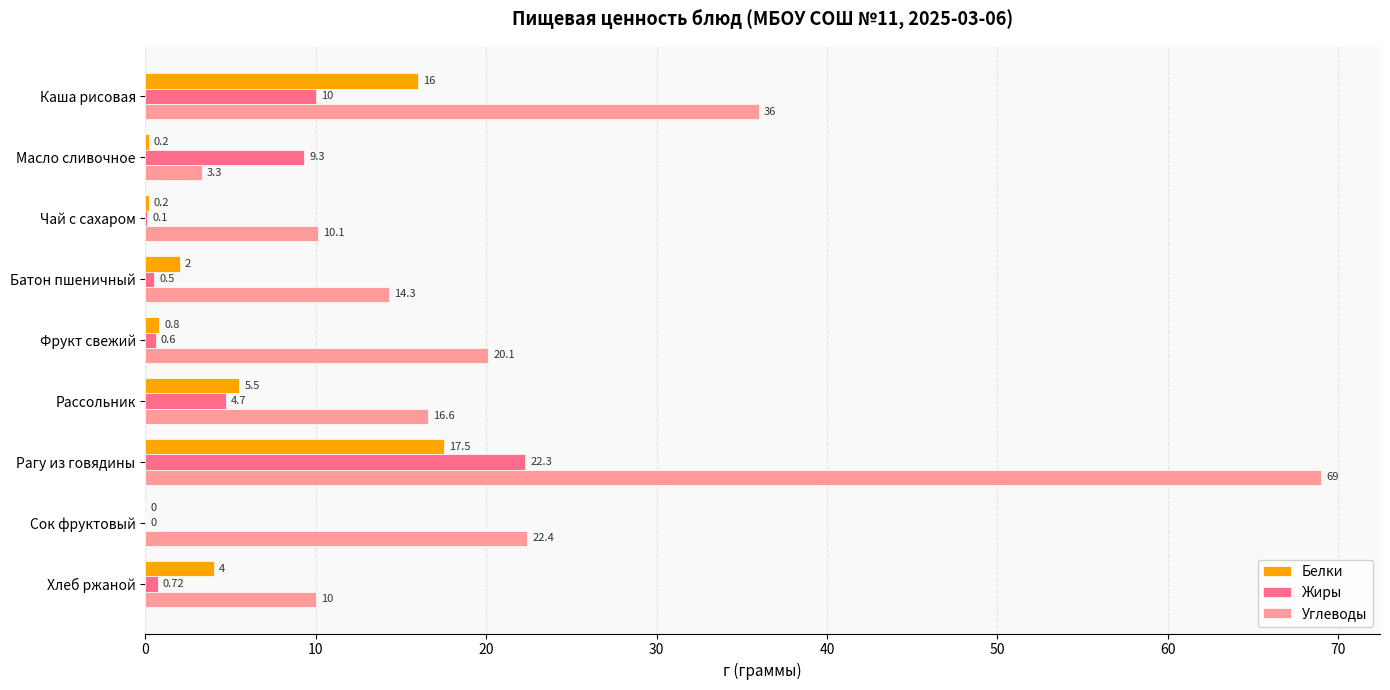

What is the total value across all series at Каша рисовая?

62.0